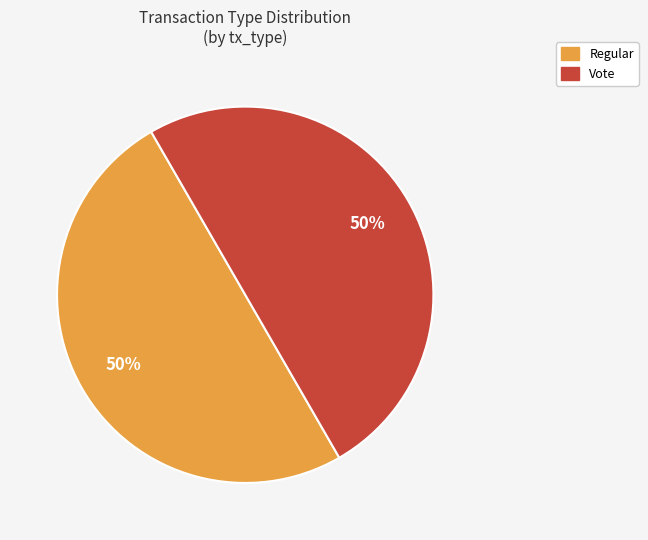

To the nearest percent, what portion does Vote represent?

50%